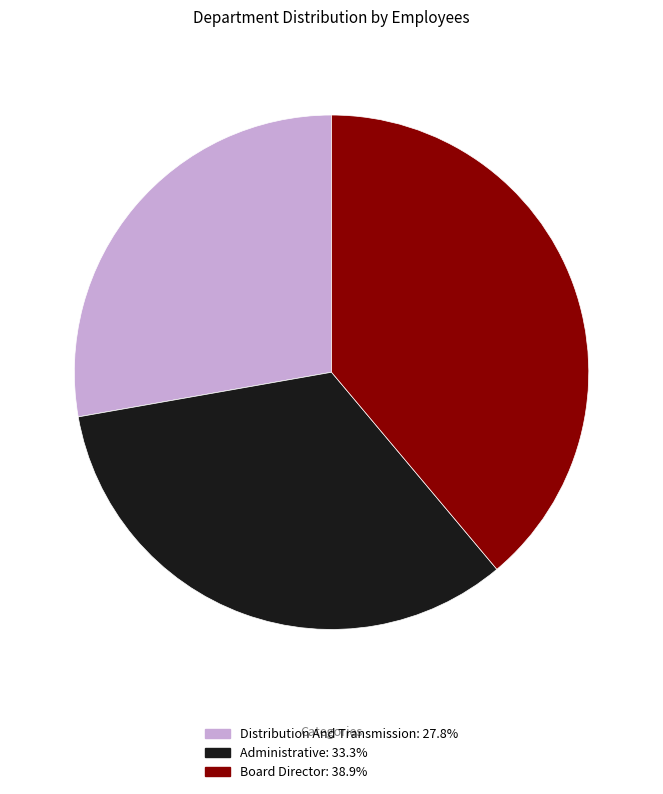

Does Board Director account for over 50% of the chart?

No